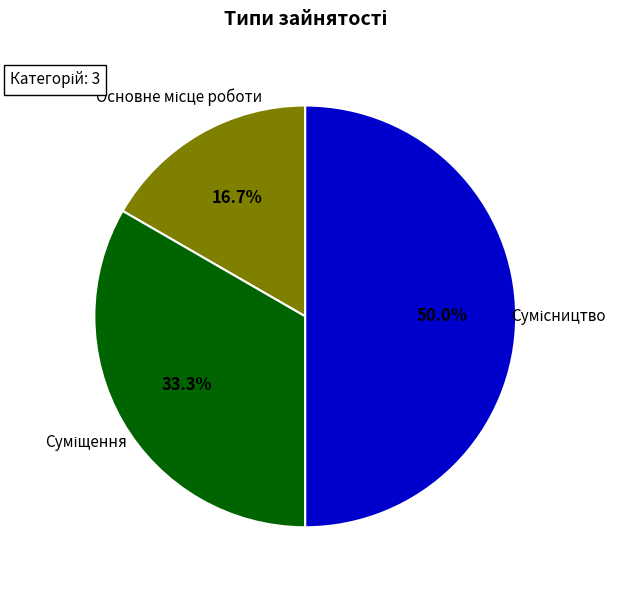

How many slices are in this pie chart?

3